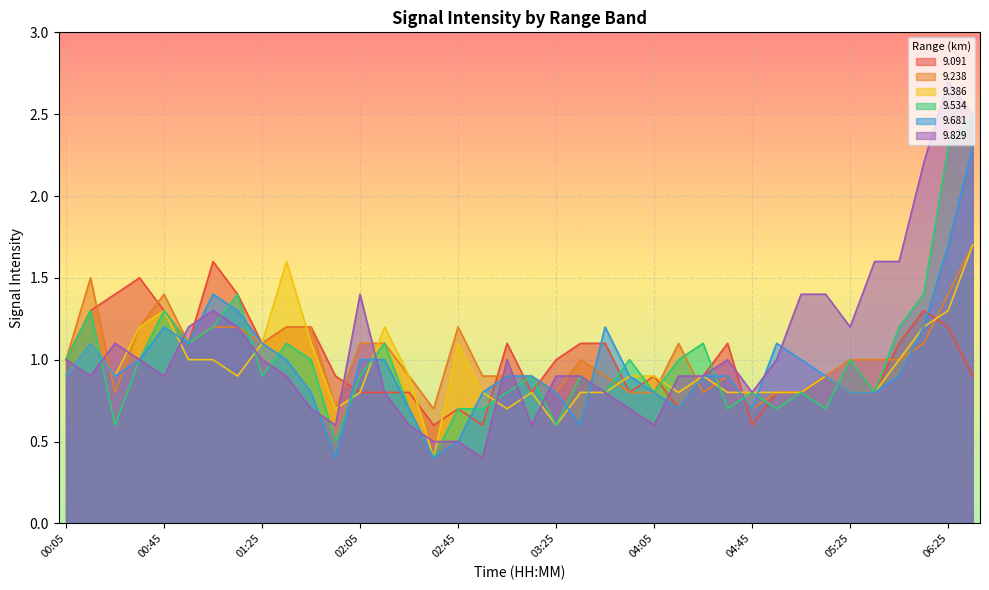

Is it true that   9.091 equals 1.7 at 03:35?

False